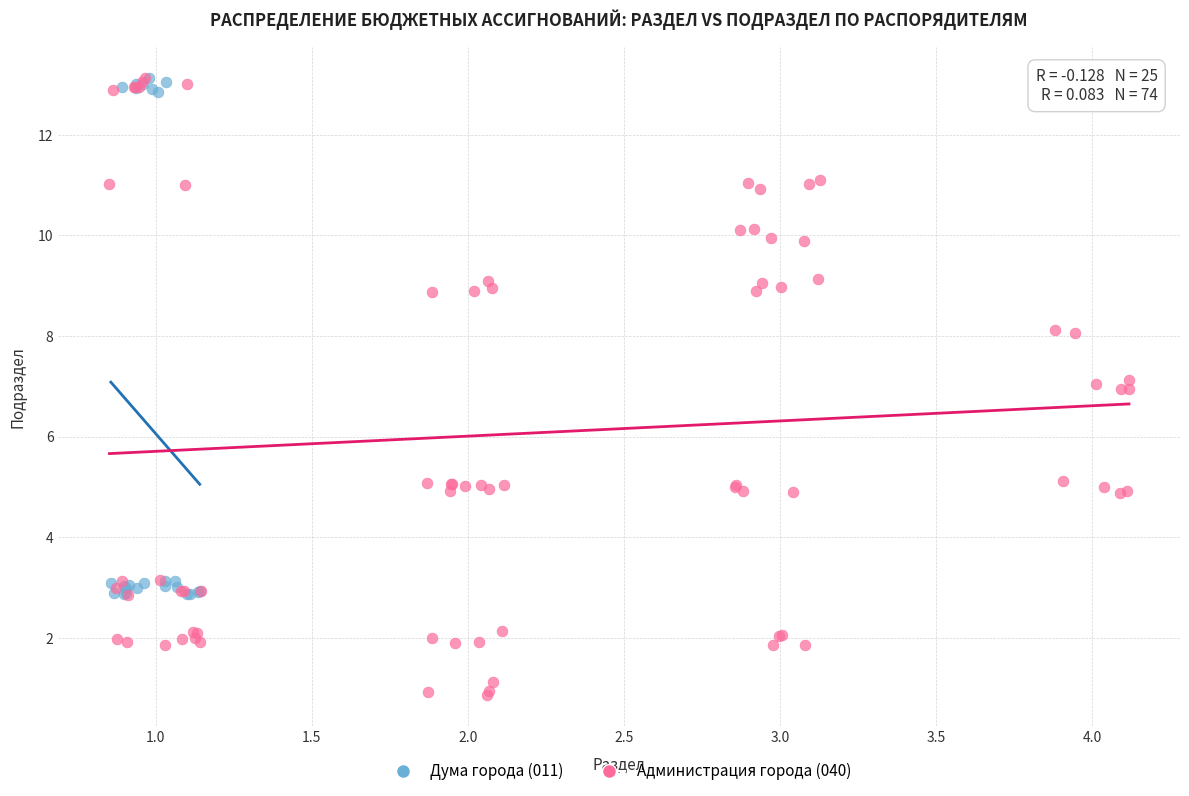

Which series has the largest Y range (max minus min)?

Администрация города (040)